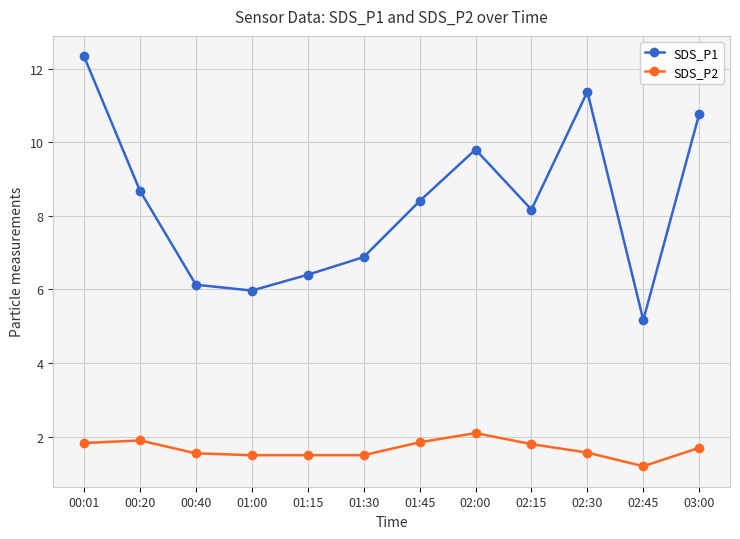

True or false: SDS_P2 and SDS_P1 cross at least once.

False